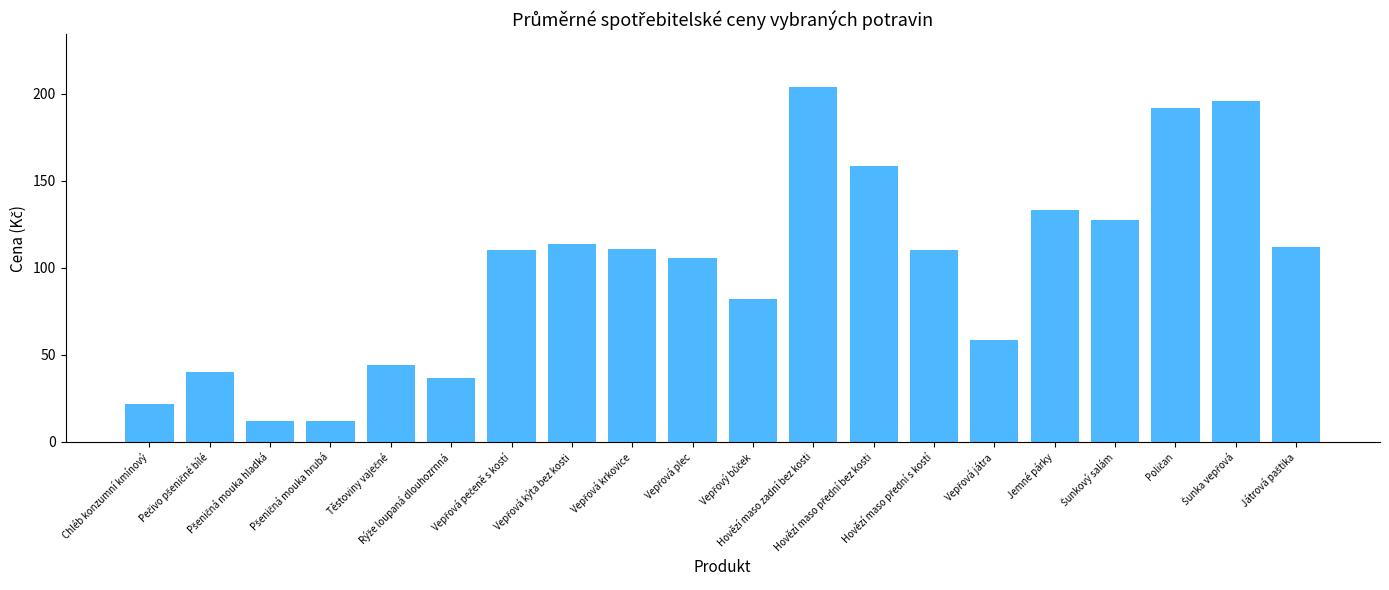

What is the average value?

99.0